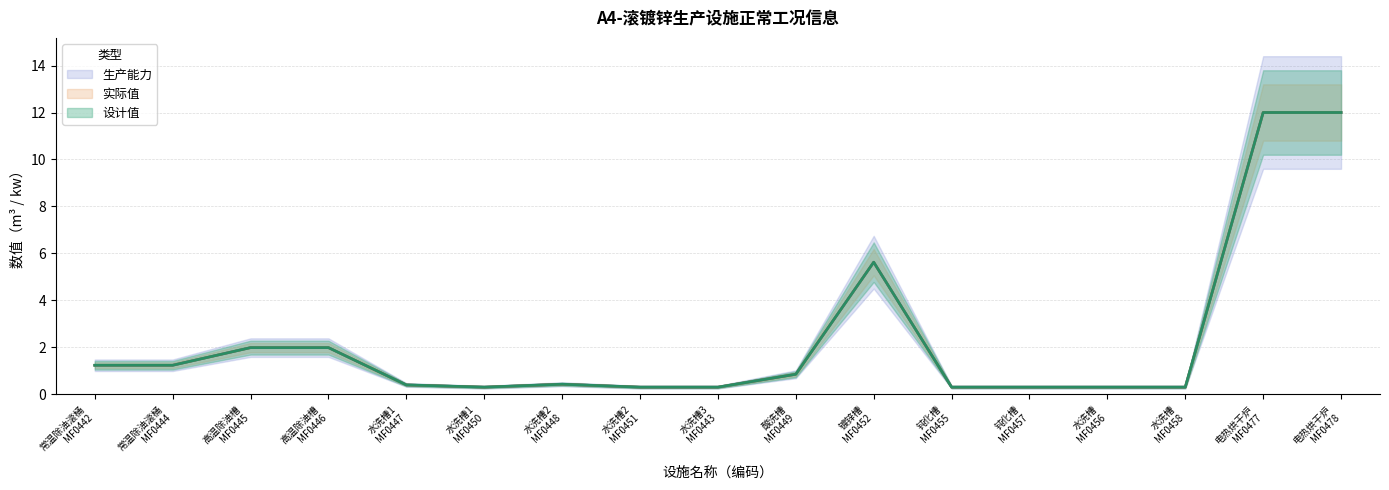

What is the difference between the 生产能力 values at 常温除油滚桶 MF0444 and 钝化槽 MF0455?

0.9